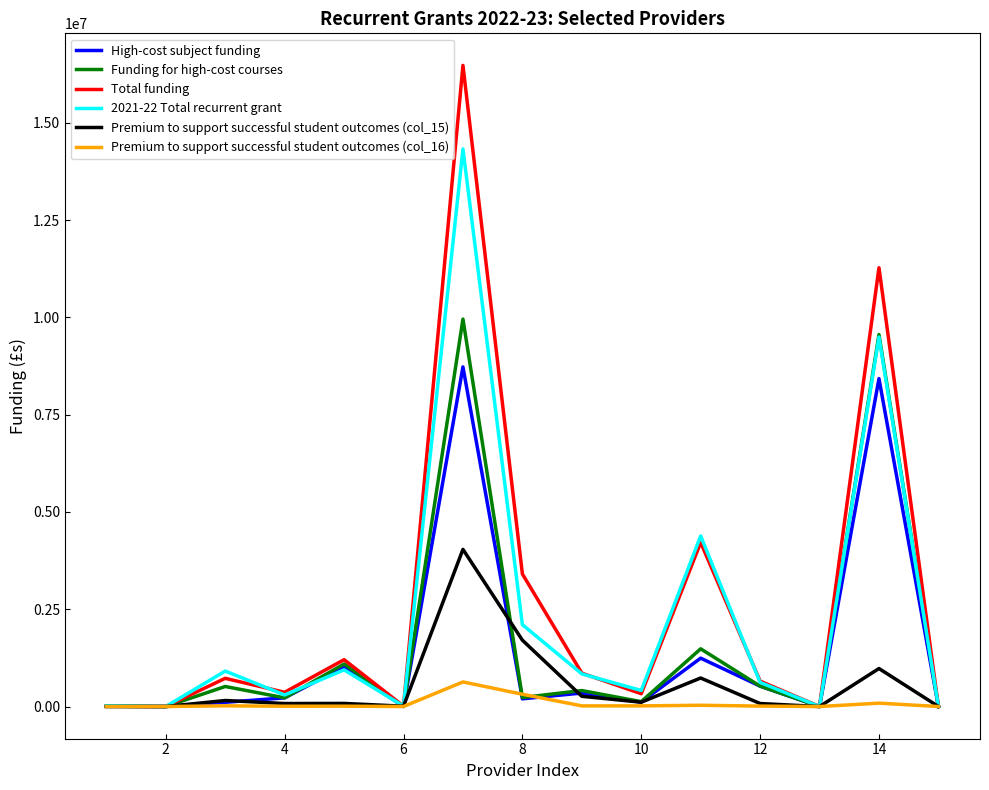

True or false: Premium to support successful student outcomes (col_15) has more than 0 points higher than both neighbors.

True